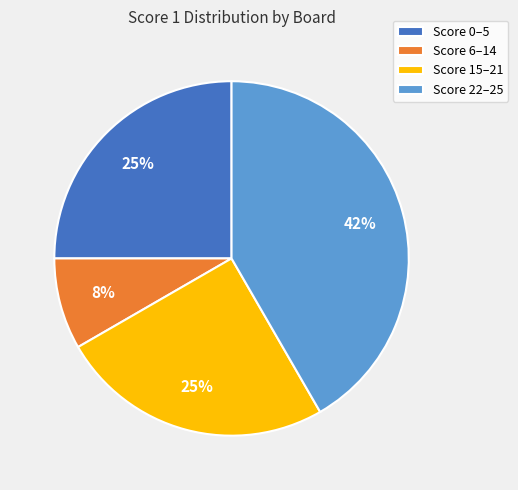

Approximately how many times larger is the value at Score 0–5 compared to Score 15–21?

1.0